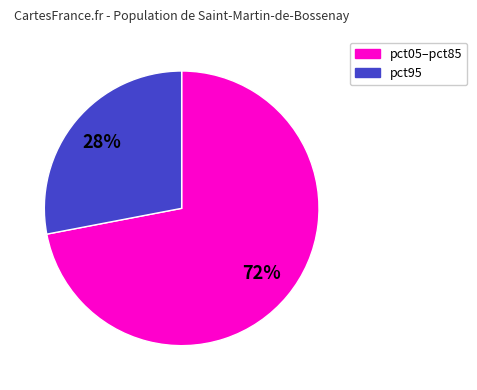

Which category has the smallest portion of the pie?

pct95